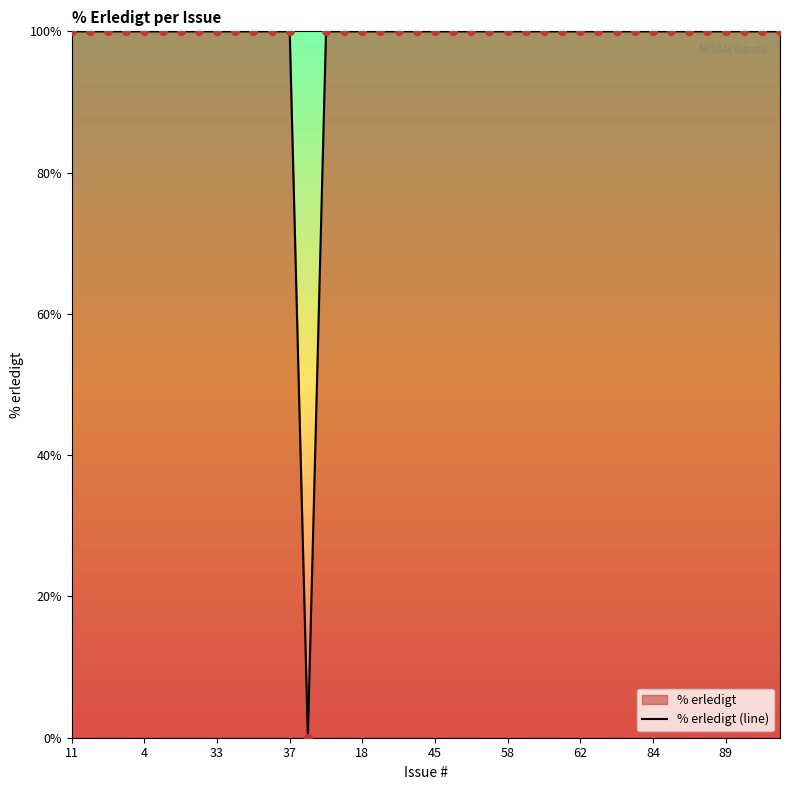

What is the ratio of the value at 29 to the value at 26?

1.0